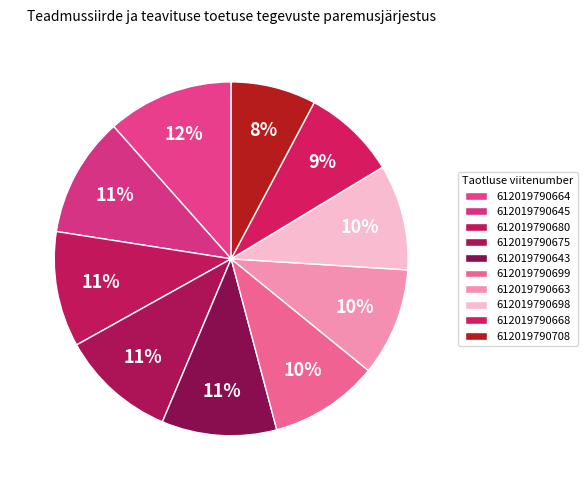

True or false: 612019790698 accounts for 20% of the total.

False